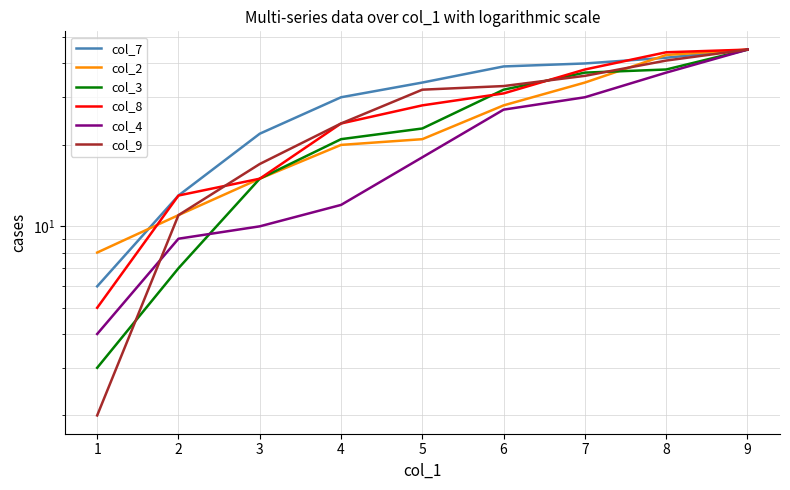

After their last crossing, which series has the higher values: col_3 or col_2?

col_2